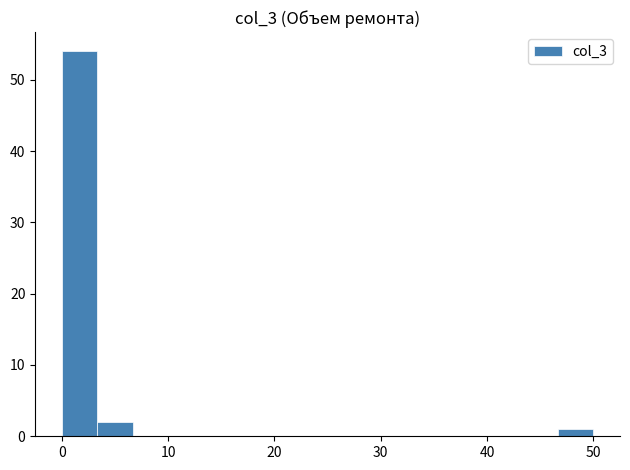

Read against the x-axis, roughly where is the centre of the tallest bar?

2